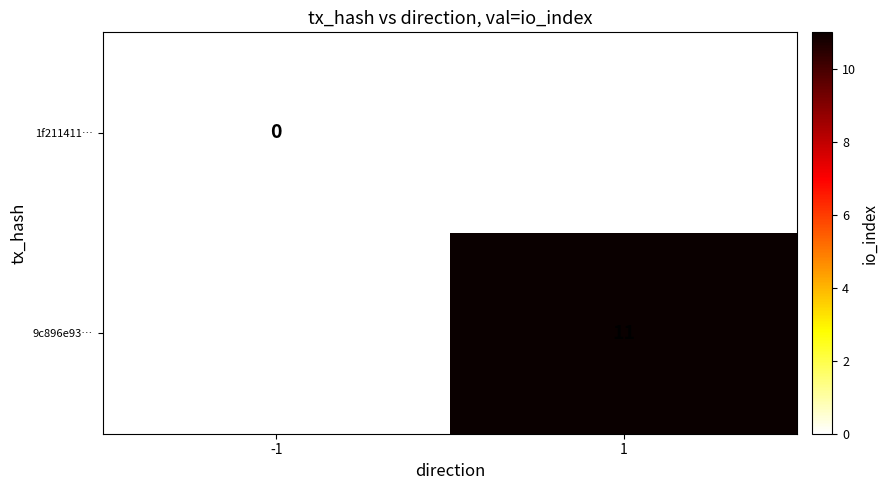

True or false: 9c896e93… has a value of 11 at 1.

True